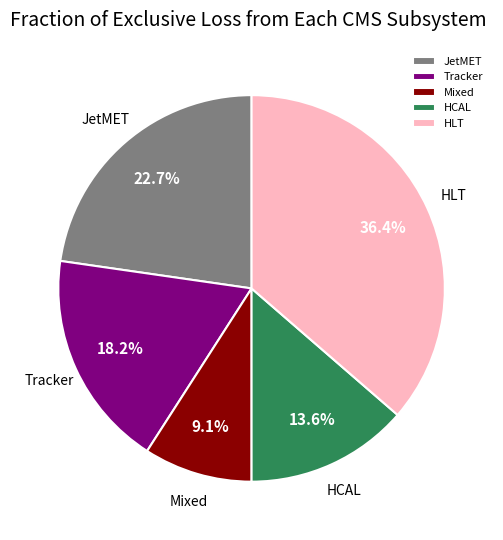

Rank the categories by value from highest to lowest.

HLT, JetMET, Tracker, HCAL, Mixed